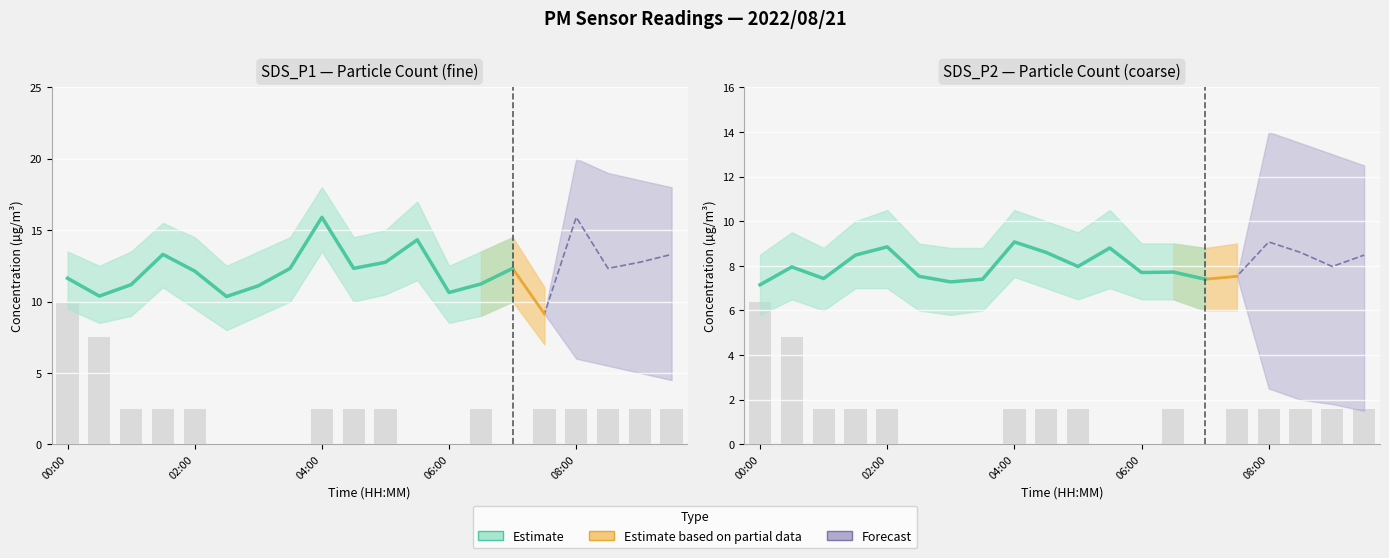

What is the difference between the second highest and second lowest values?

4.8